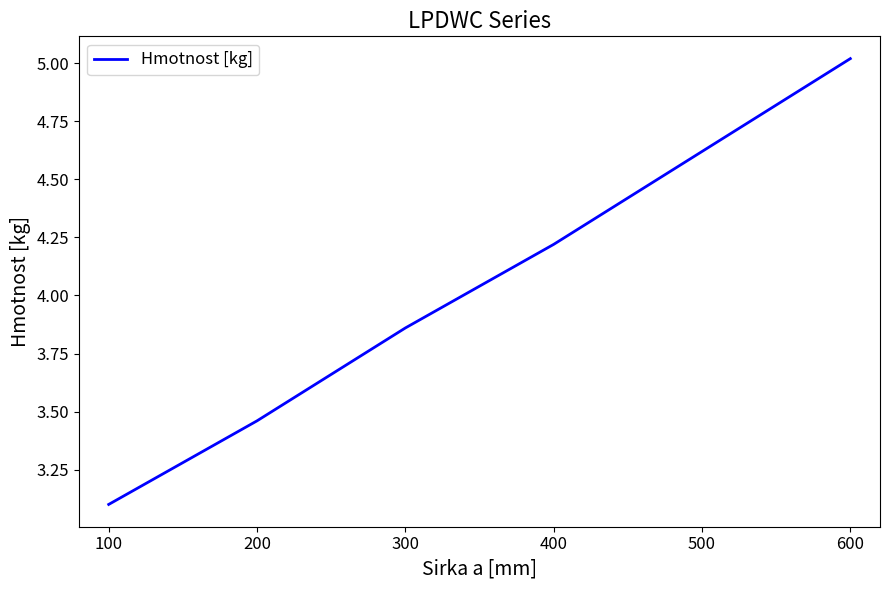

What is the difference between the values at 100 and 500?

1.5